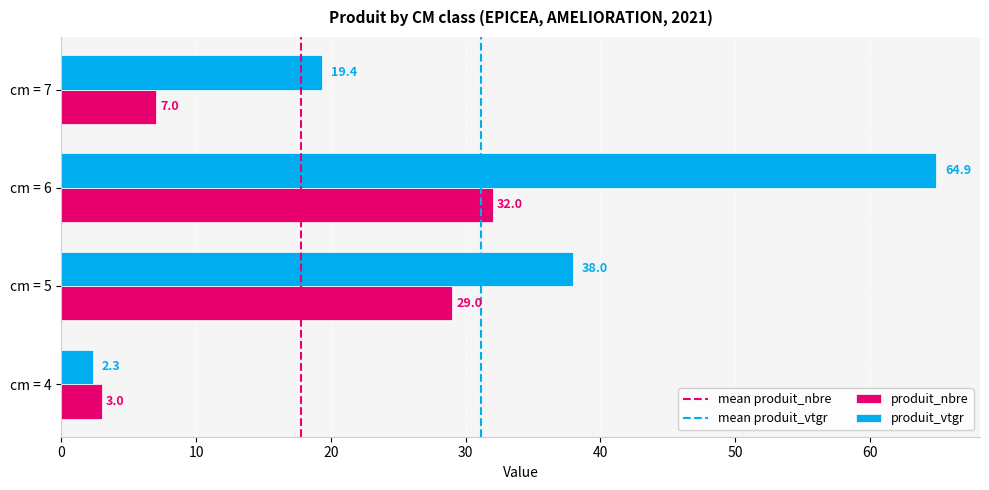

What is the difference between the second highest and minimum values in the produit_vtgr series?

35.6